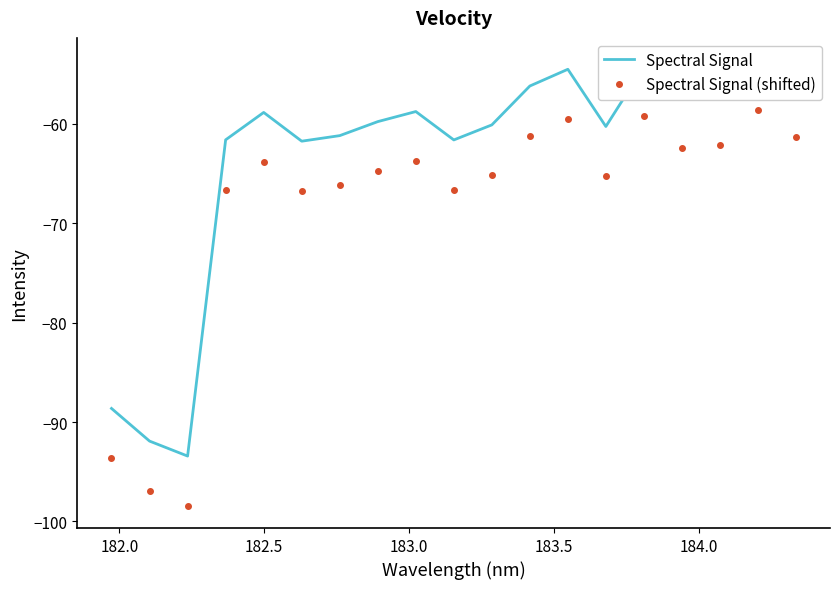

What is the maximum value for Spectral Signal (shifted)?

-58.6